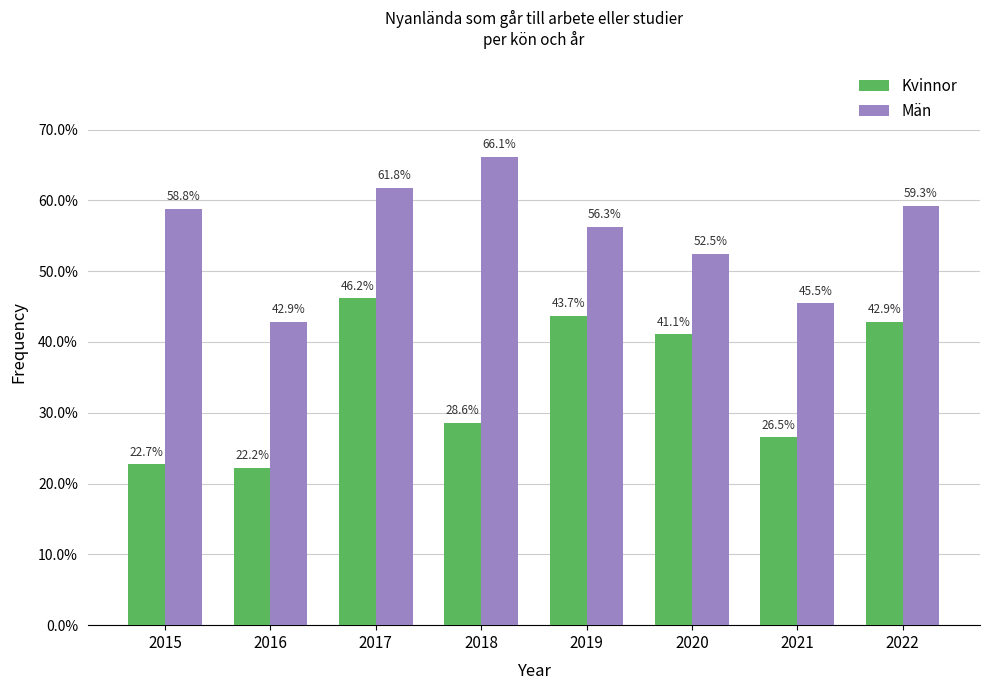

What is the difference between the maximum and second lowest values in the Män series?

20.6